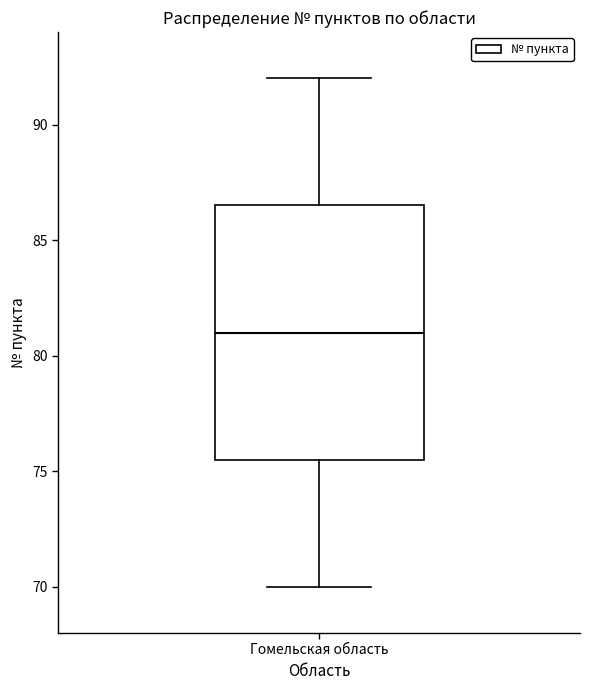

Transcribe this box plot: give where the median line is, the range the box spans, and where the two whiskers end, as read against the y-axis. The values are not printed on the chart, so give them approximately, as read against the axis.

median 81.0, box 75.5 to 86.5, whiskers 70.0 to 92.0